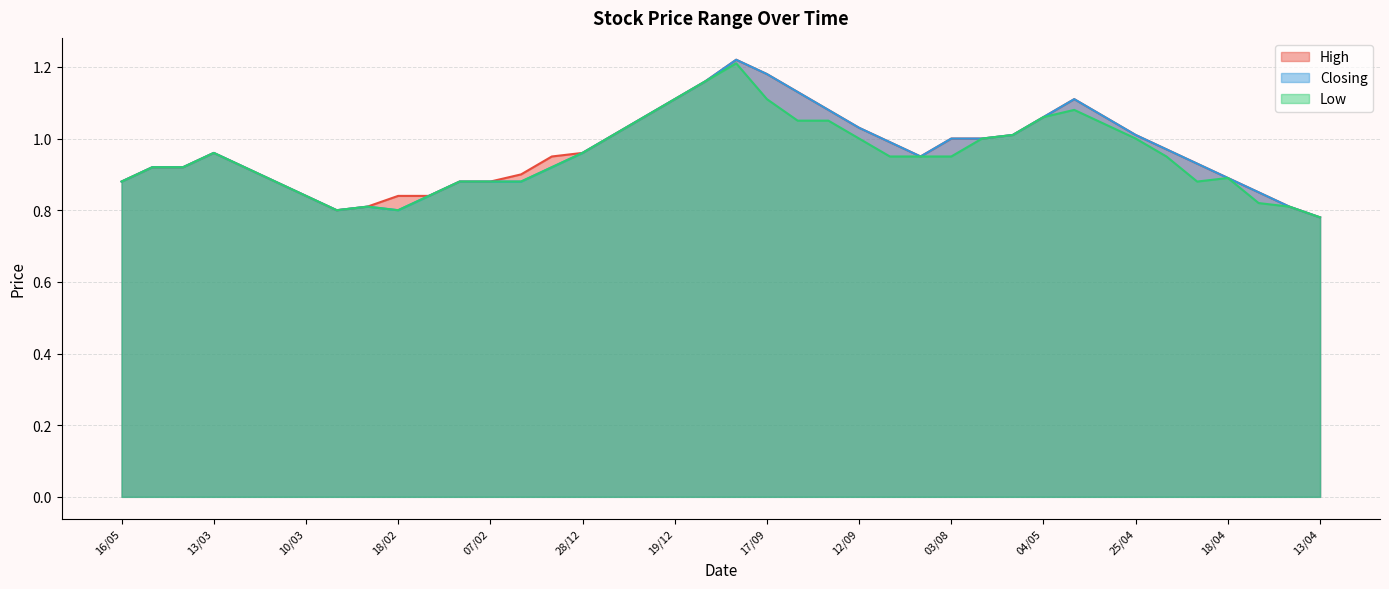

What position from the right is 24/12?

23